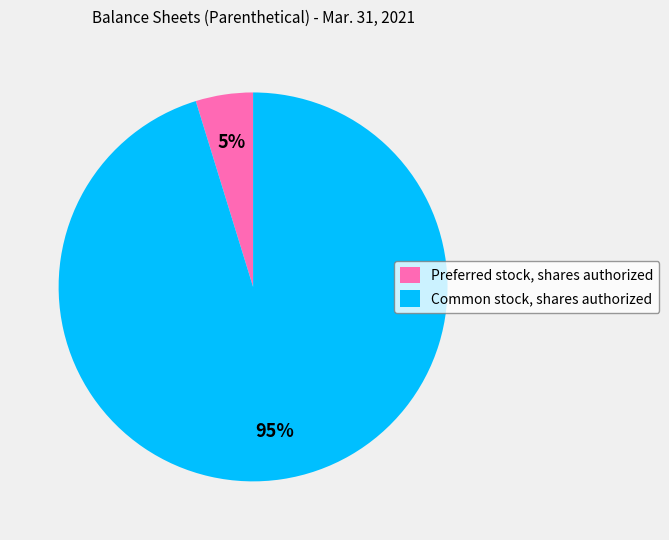

To the nearest percent, what portion does Preferred stock, shares authorized represent?

5%